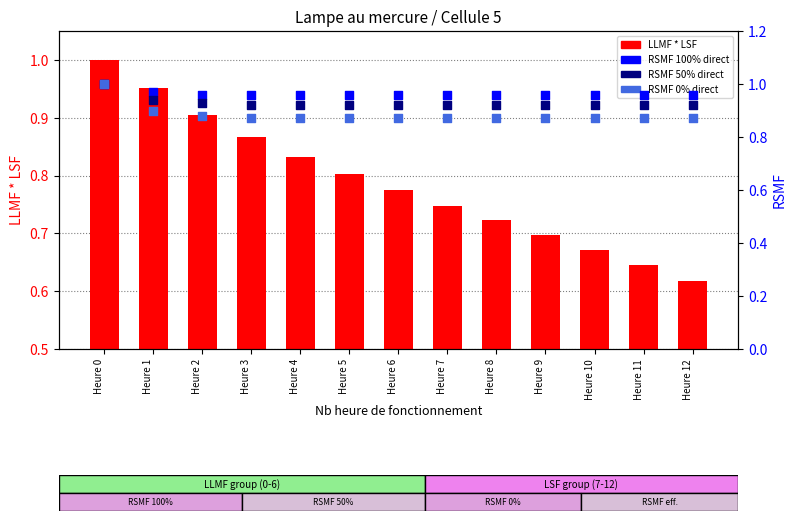

Is the value of RSMF 50% direct at Heure 11 greater than the value of LLMF * LSF at Heure 3?

Yes